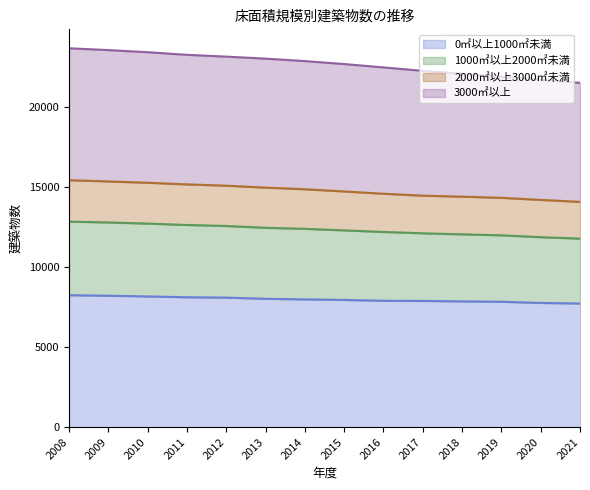

What are all the series names shown in the legend?

0㎡以上1000㎡未満, 1000㎡以上2000㎡未満, 2000㎡以上3000㎡未満, 3000㎡以上